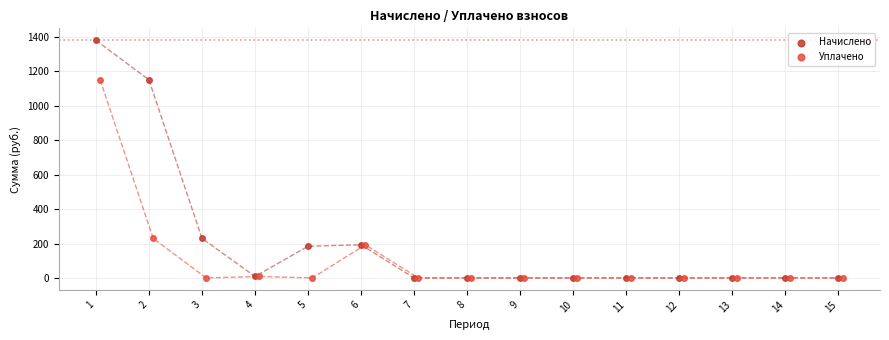

Which series has the widest spread of Y values?

Начислено